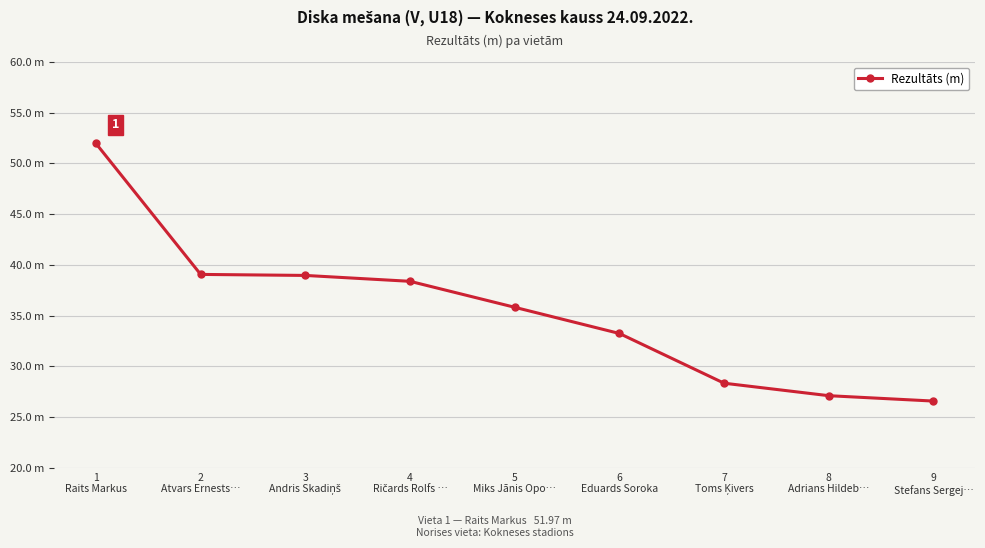

Reading right to left, extract all data points from this chart.

9
Stefans Sergej…=26.6	8
Adrians Hildeb…=27.1	7
Toms Ķivers=28.4	6
Eduards Soroka=33.2	5
Miks Jānis Opo…=35.8	4
Ričards Rolfs …=38.4	3
Andris Skadiņš=39.0	2
Atvars Ernests…=39.1	1
Raits Markus=52.0